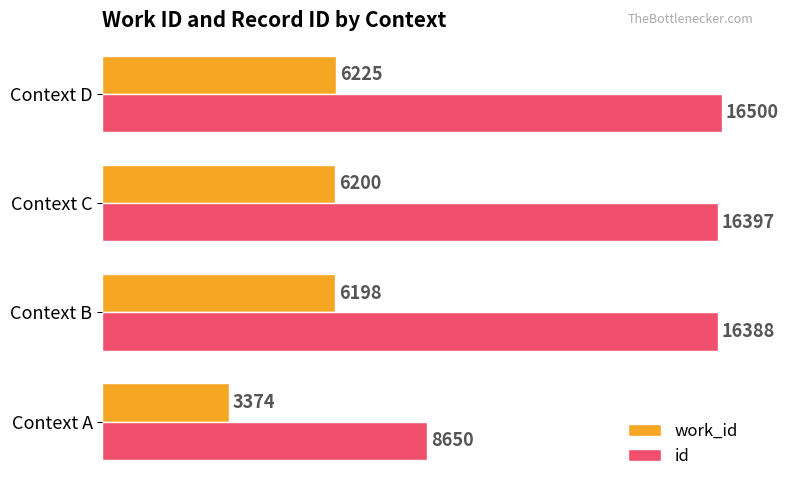

The id series shows 29243 at Context C. True or false?

False